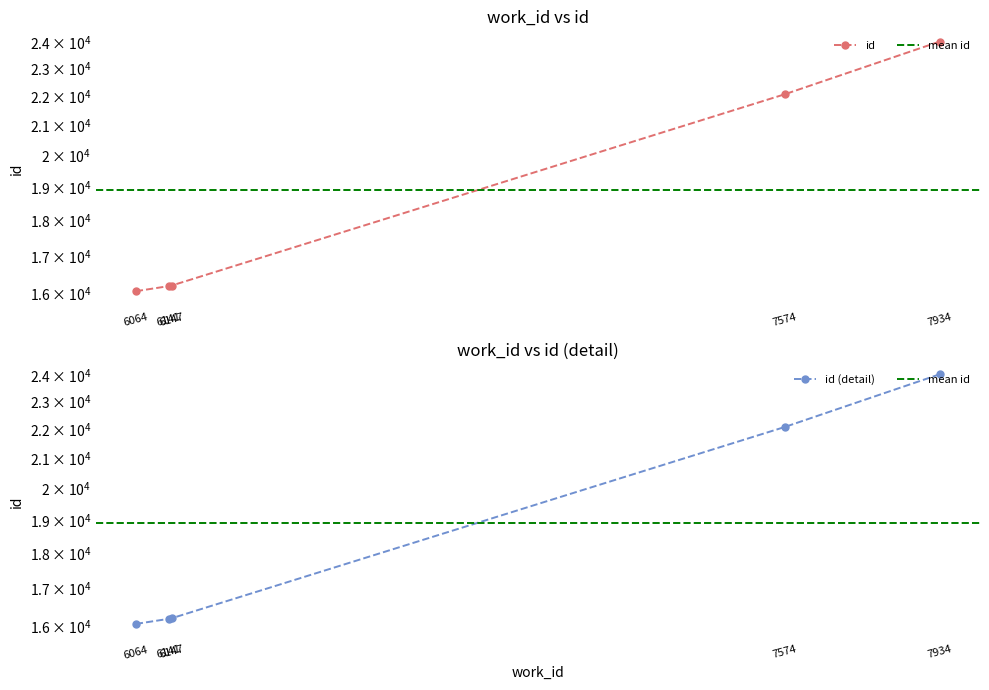

What is the average value?

18913